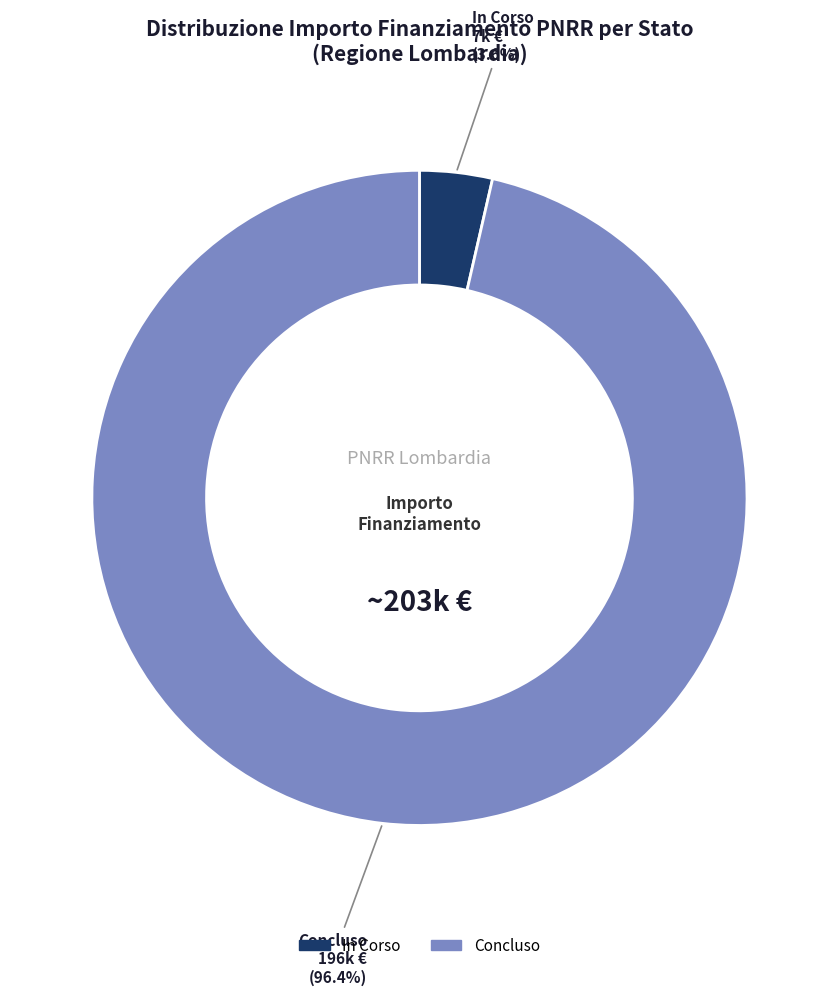

Which slice represents more than half of the pie?

Concluso